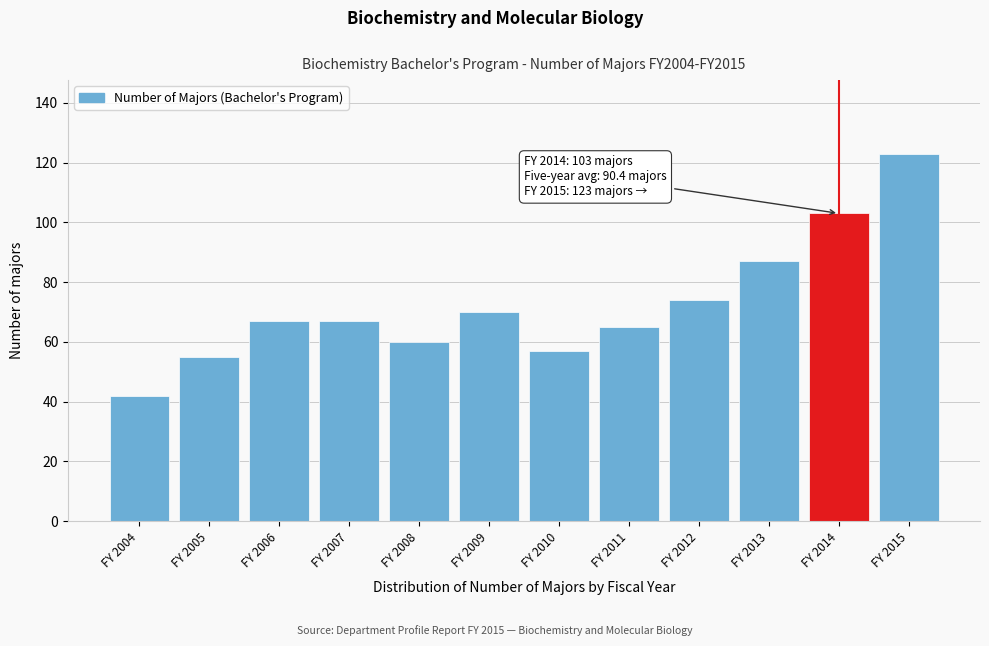

Reading right to left, extract all data points from this chart.

FY 2015=123	FY 2014=103	FY 2013=87	FY 2012=74	FY 2011=65	FY 2010=57	FY 2009=70	FY 2008=60	FY 2007=67	FY 2006=67	FY 2005=55	FY 2004=42